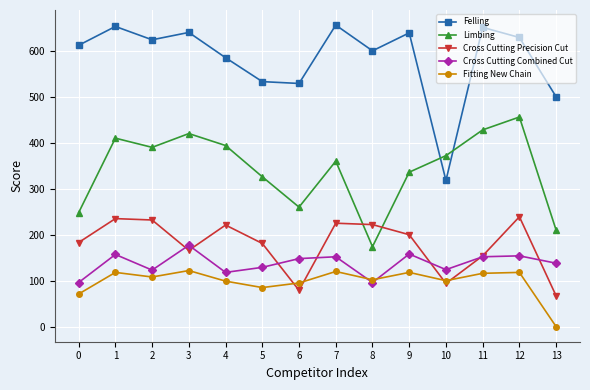

What is the difference between the highest and lowest values at 11?

535